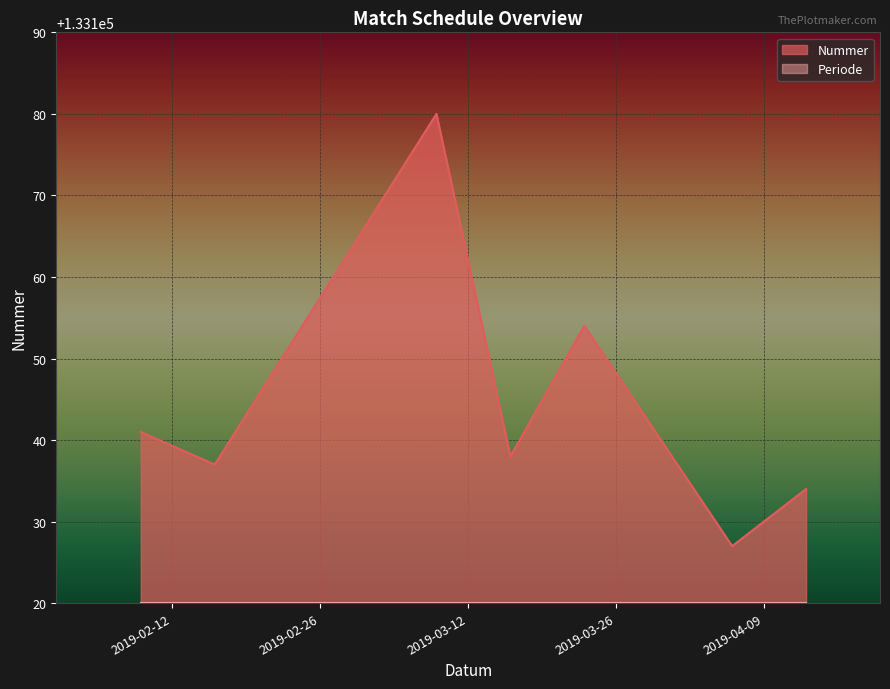

How many data points are less than 133138?

3